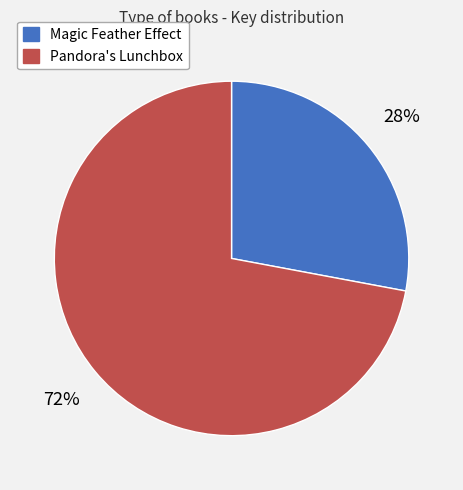

How many slices are in this pie chart?

2